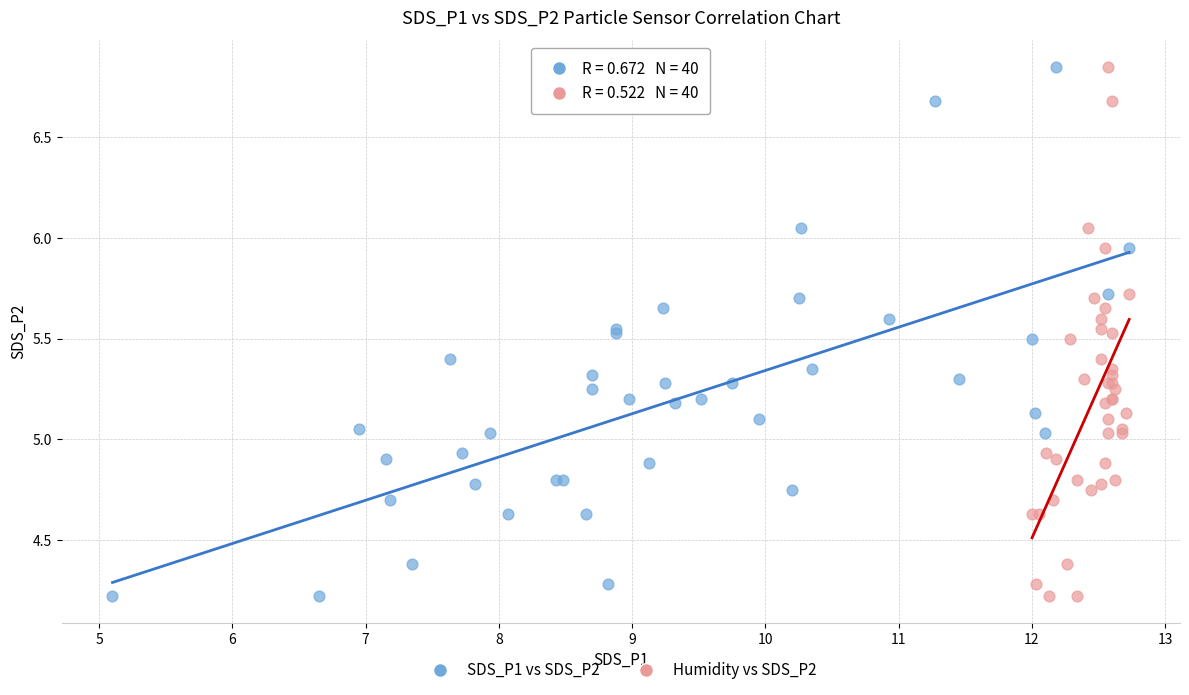

What are all the series names shown in the legend?

SDS_P1 vs SDS_P2, Humidity vs SDS_P2